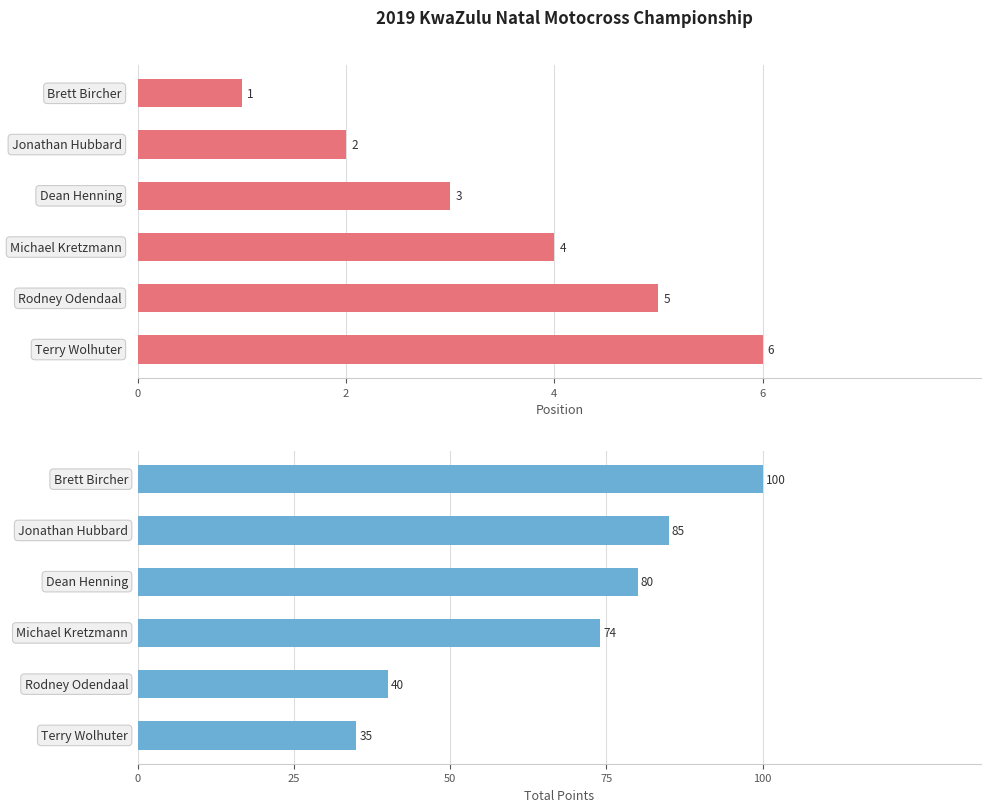

Which series changed the most between 4 and 5?

Total Points